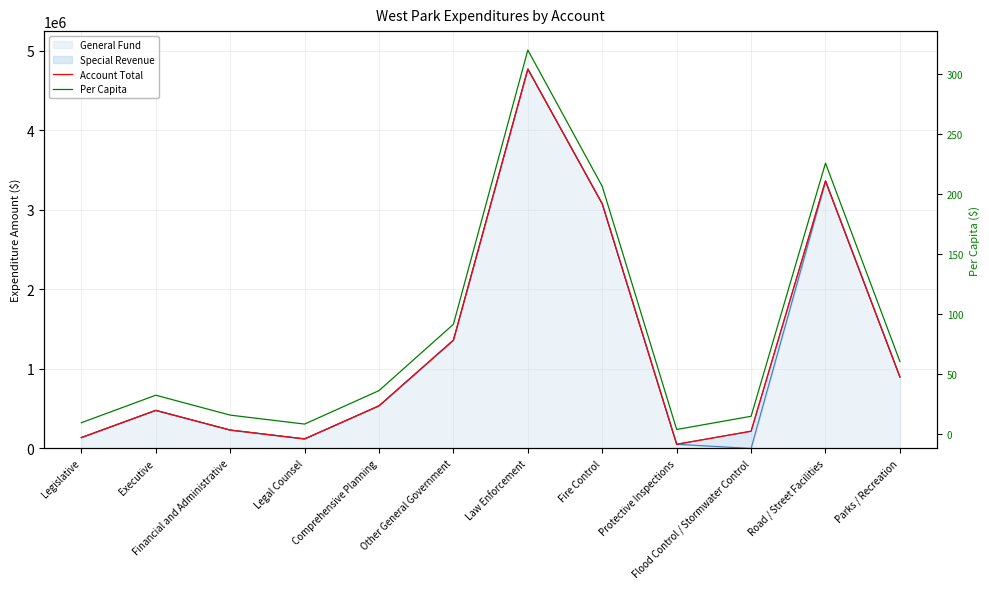

True or false: Per Capita has more than 1 points higher than both neighbors.

True